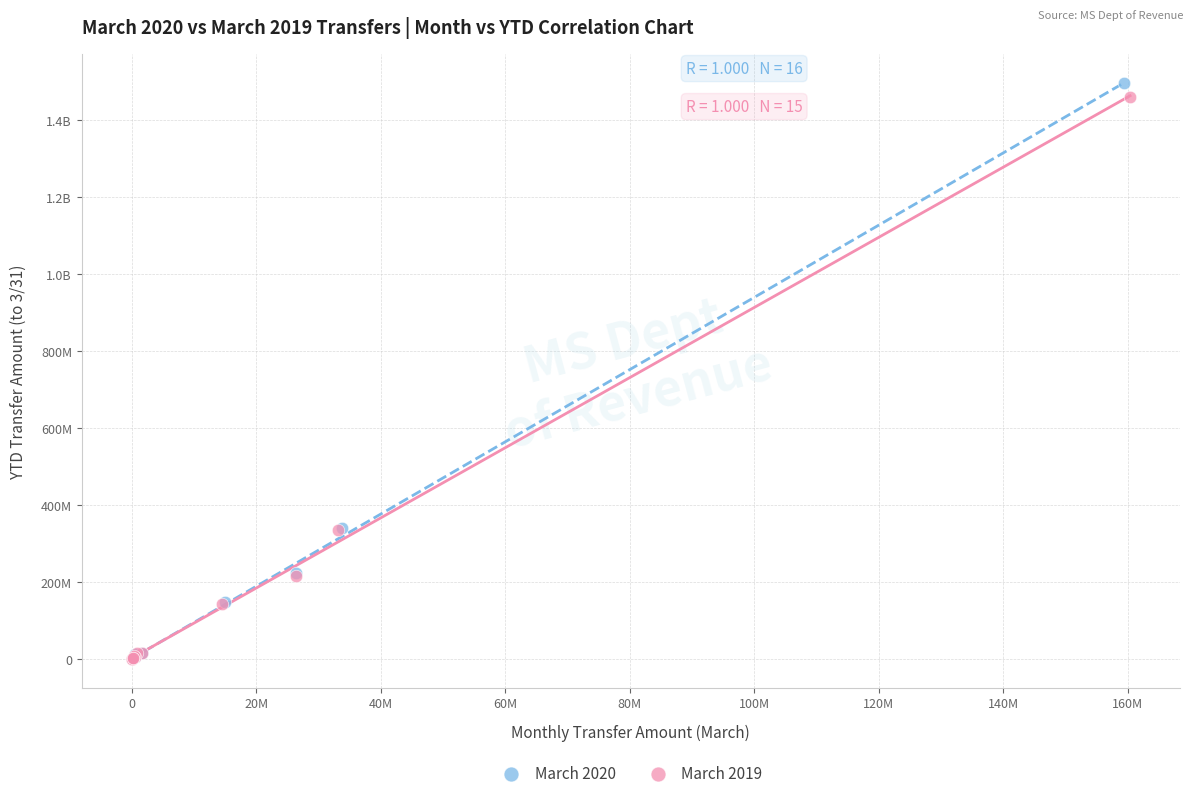

What are all the series names shown in the legend?

March 2020, March 2019